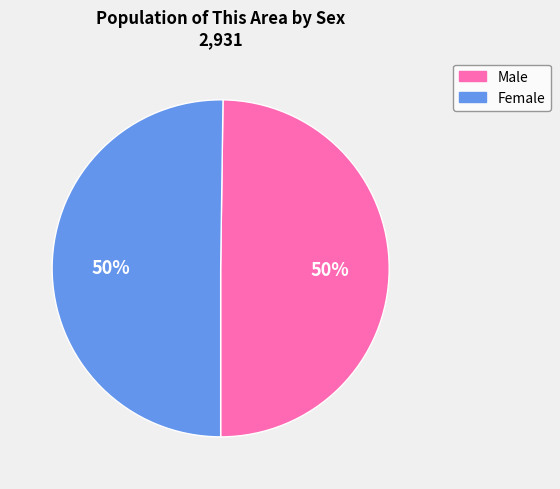

To the nearest percent, what is the average slice percentage?

50%